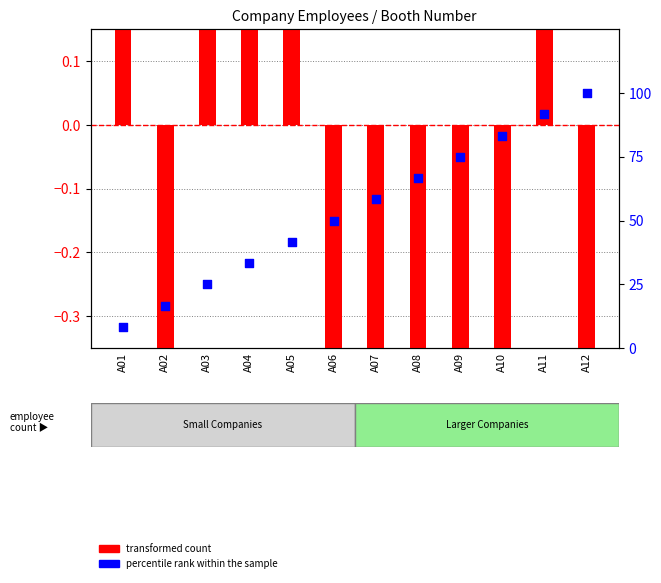

Which series reaches the minimum Y coordinate?

transformed count